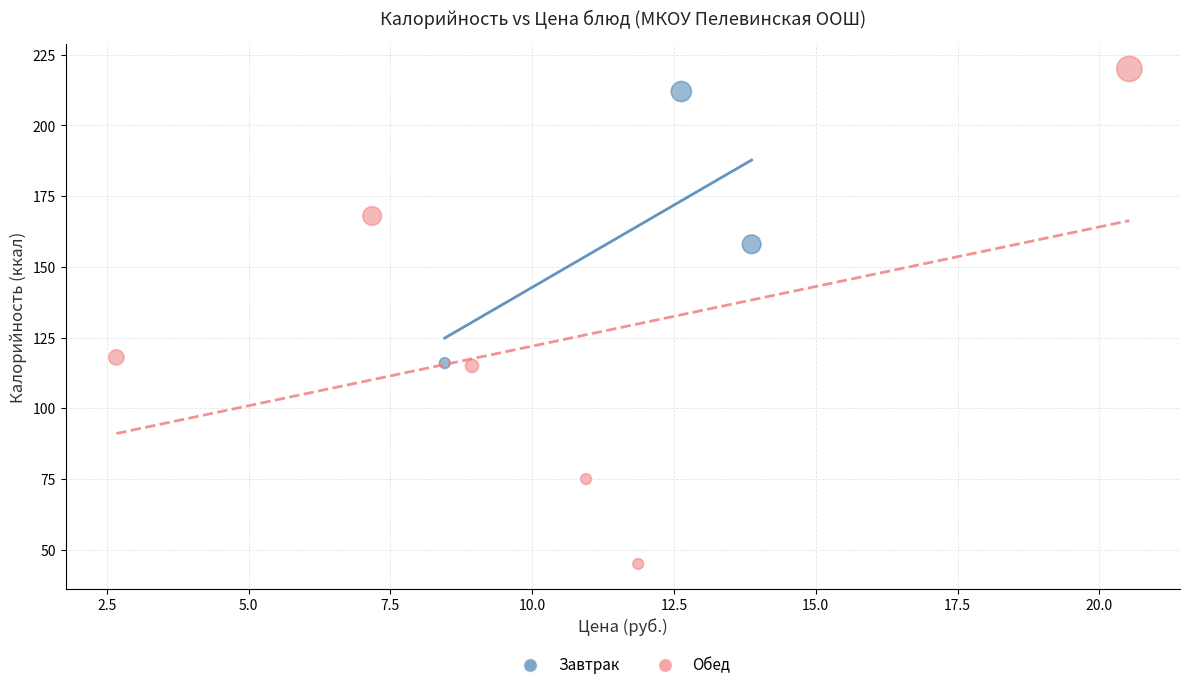

Which series contains the highest Y value?

Обед